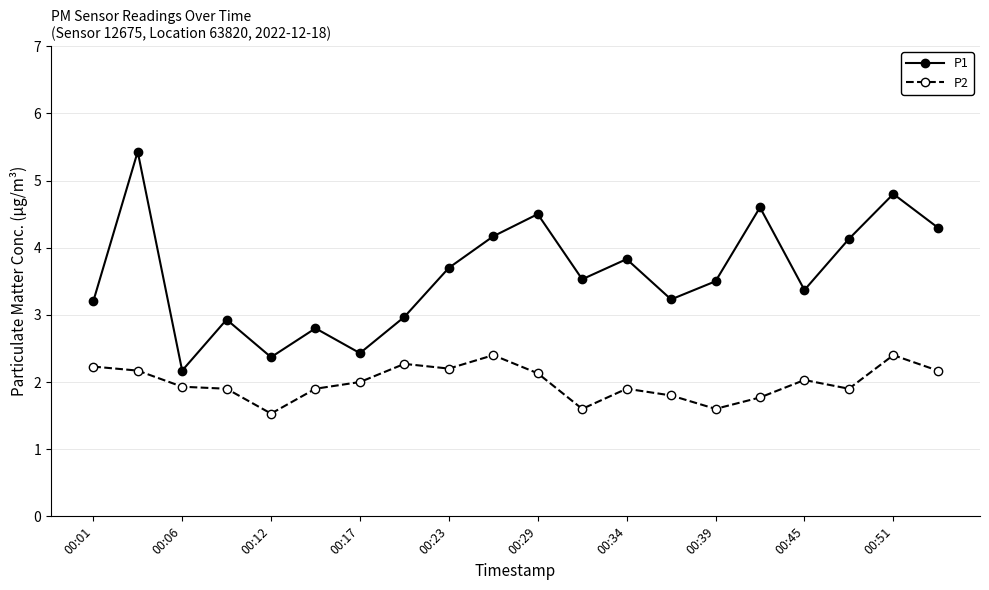

What is the value of the P2 point at the 6th from the left?

1.9